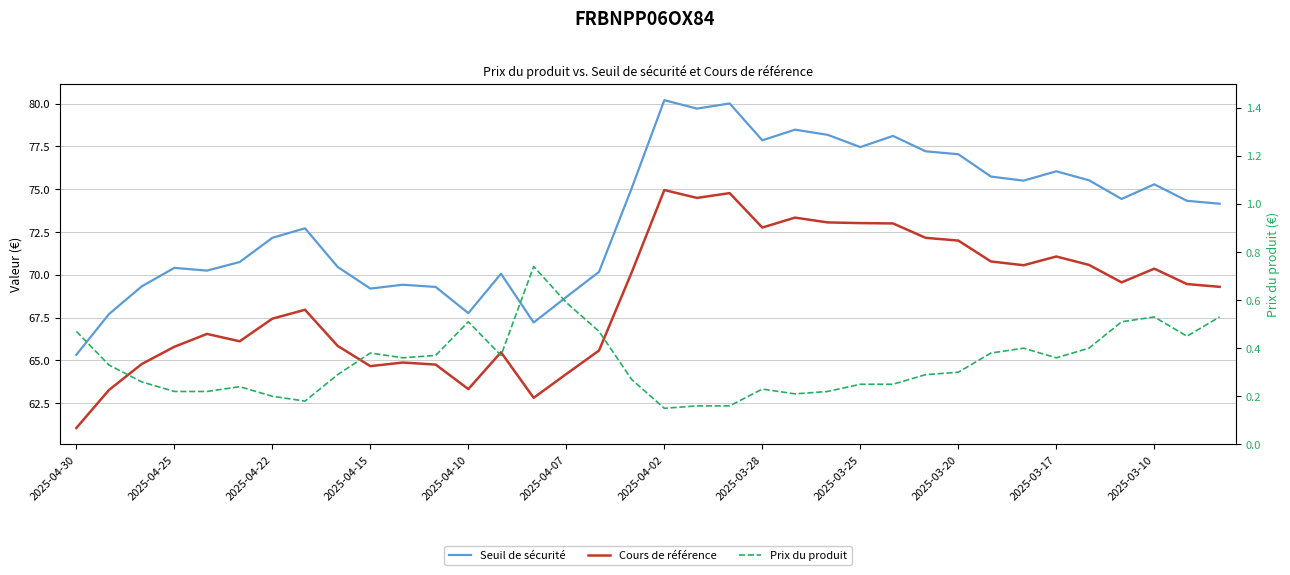

What position from the left is 2025-04-22?

7